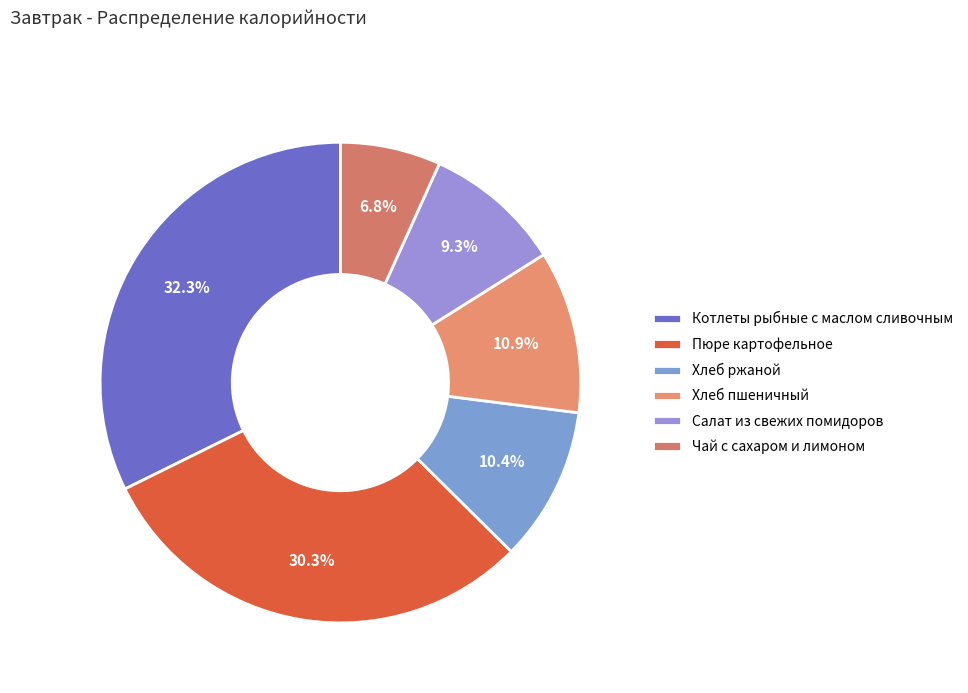

Count the number of slices in the pie.

6